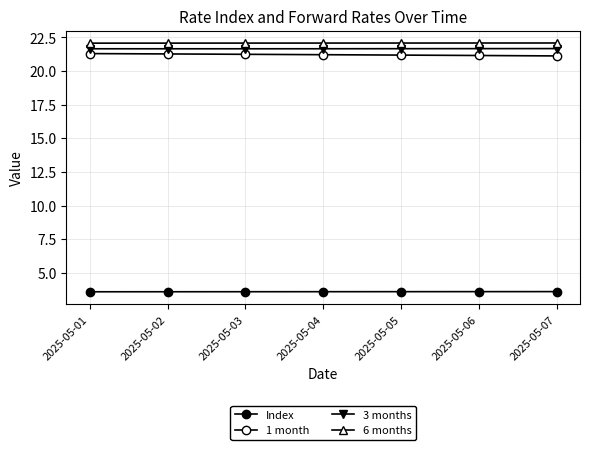

Reading left to right, extract all data points from this chart.

Index: 3.6	3.6	3.6	3.6	3.6	3.6	3.6
1 month: 21.3	21.3	21.2	21.2	21.2	21.1	21.1
3 months: 21.6	21.6	21.6	21.6	21.6	21.7	21.7
6 months: 22.1	22.1	22.1	22.1	22.1	22.1	22.1